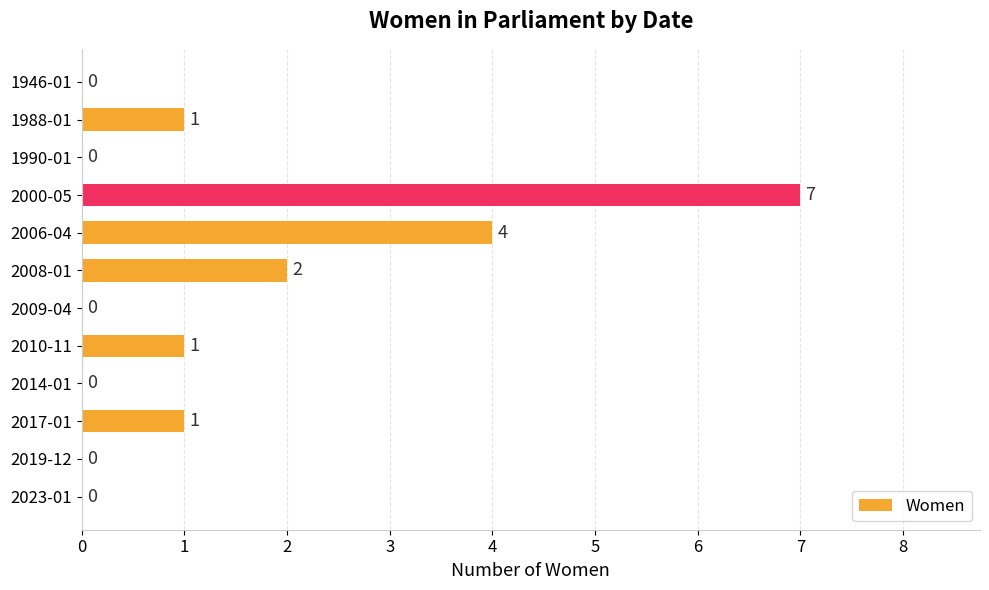

Reading top to bottom, extract all data points from this chart.

1946-01=0	1988-01=1	1990-01=0	2000-05=7	2006-04=4	2008-01=2	2009-04=0	2010-11=1	2014-01=0	2017-01=1	2019-12=0	2023-01=0